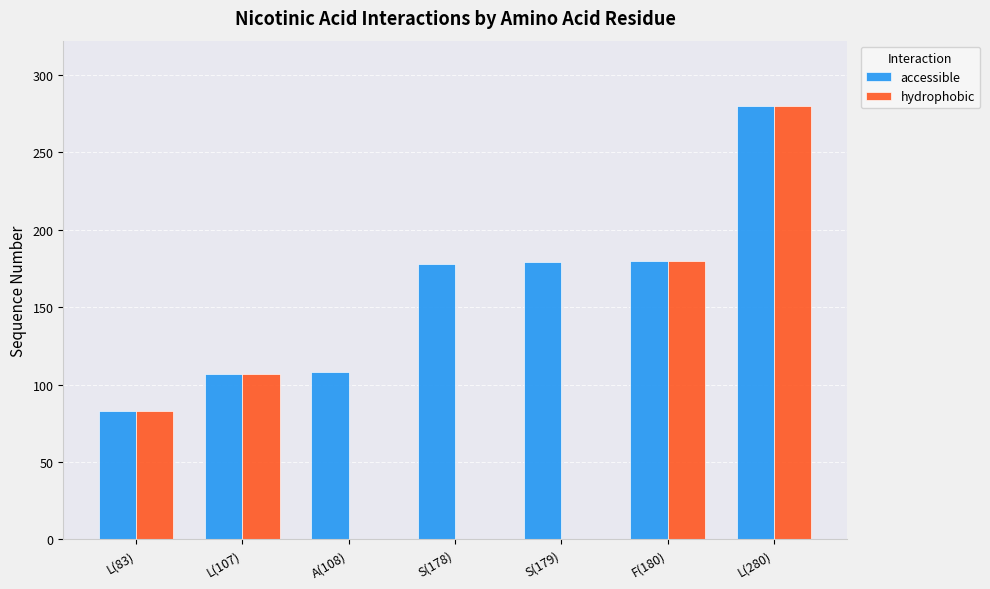

What is the highest value of the accessible series?

280